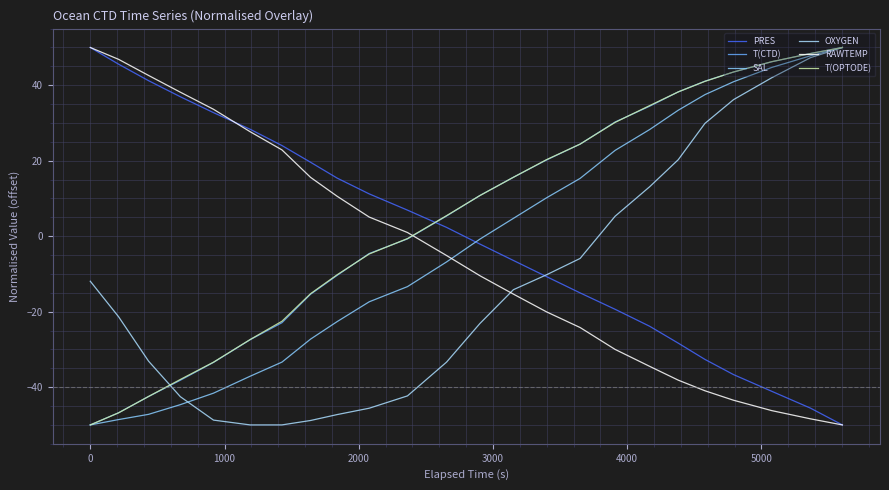

What are all the series names shown in the legend?

PRES, T(CTD), SAL, OXYGEN, RAWTEMP, T(OPTODE)